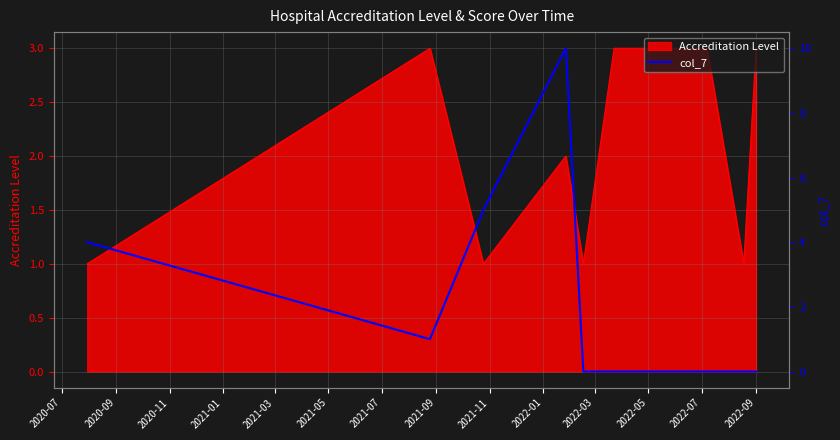

The chart shows a value of 4 at 2021-09. True or false?

False